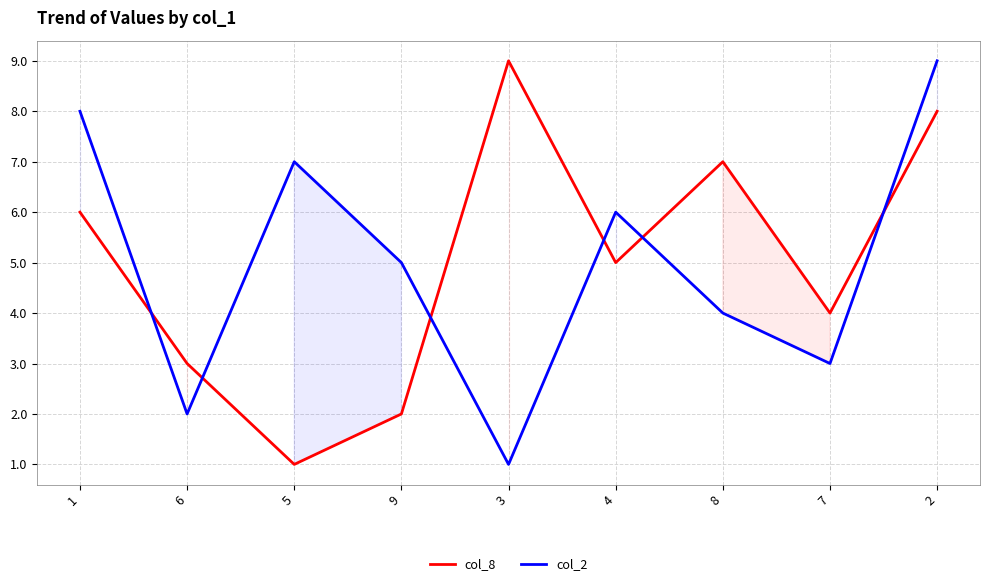

Between 4 and 8, which series saw the biggest shift?

col_8